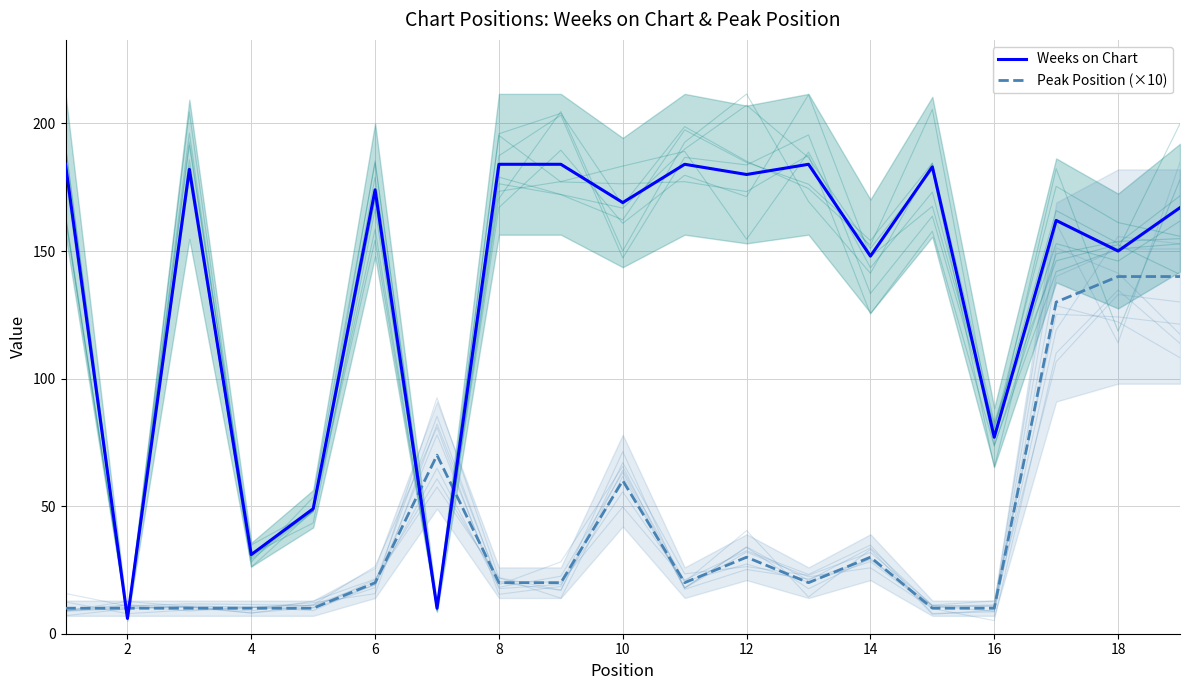

Is it true that Peak Position (×10) equals 60 at 10?

True